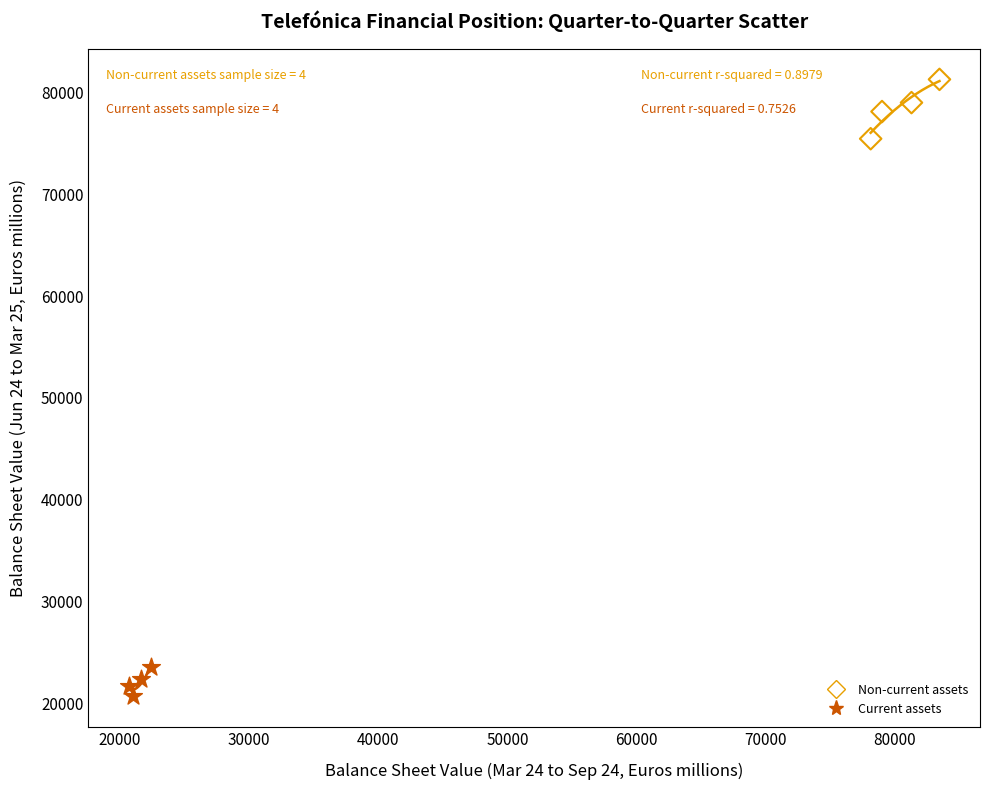

Which series has the largest Y range (max minus min)?

Non-current assets